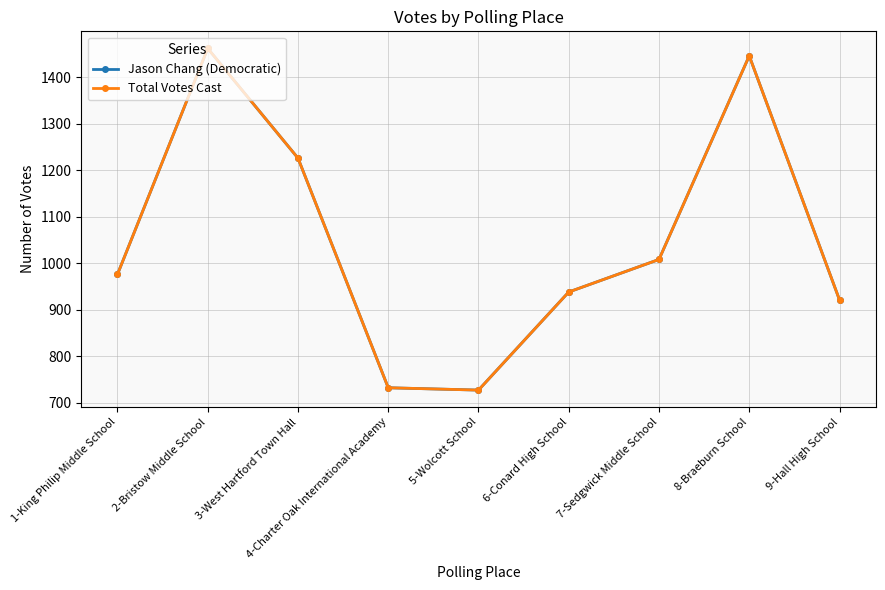

At which category does the chart reach its minimum across all series?

5-Wolcott School